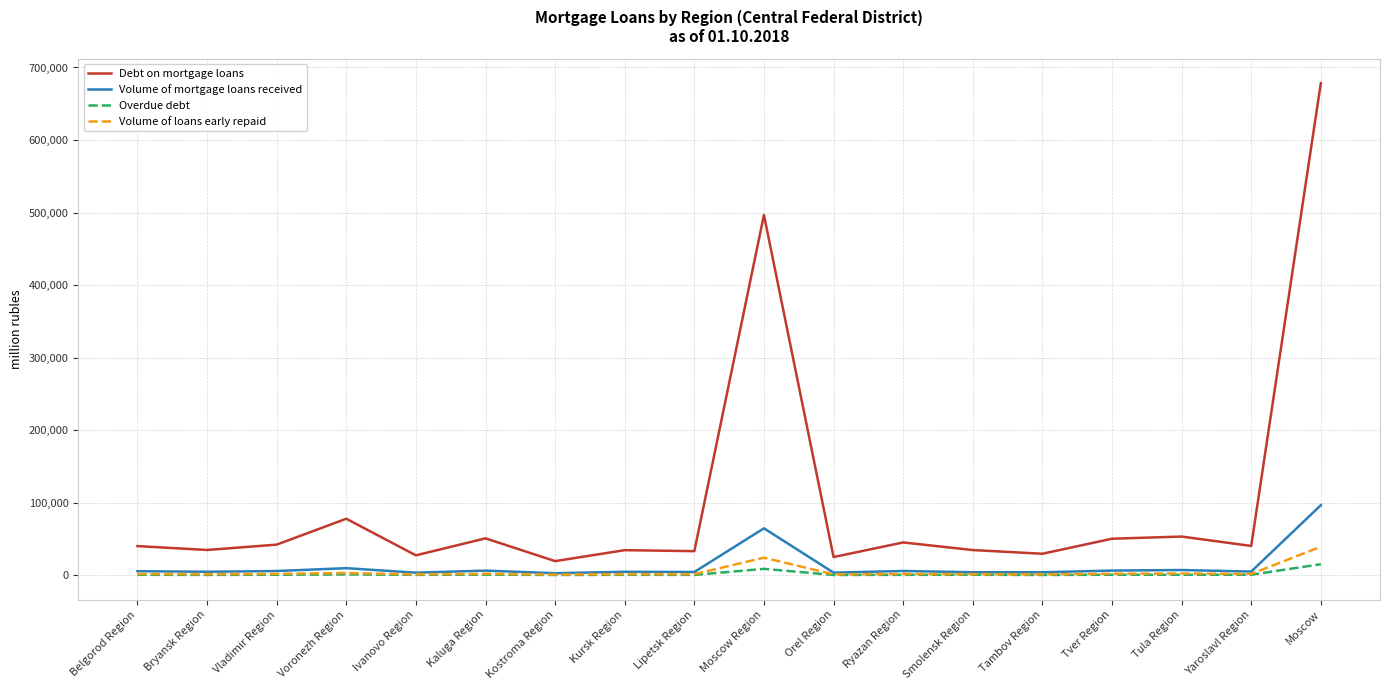

True or false: Overdue debt has a value of 234 at Ivanovo Region.

True